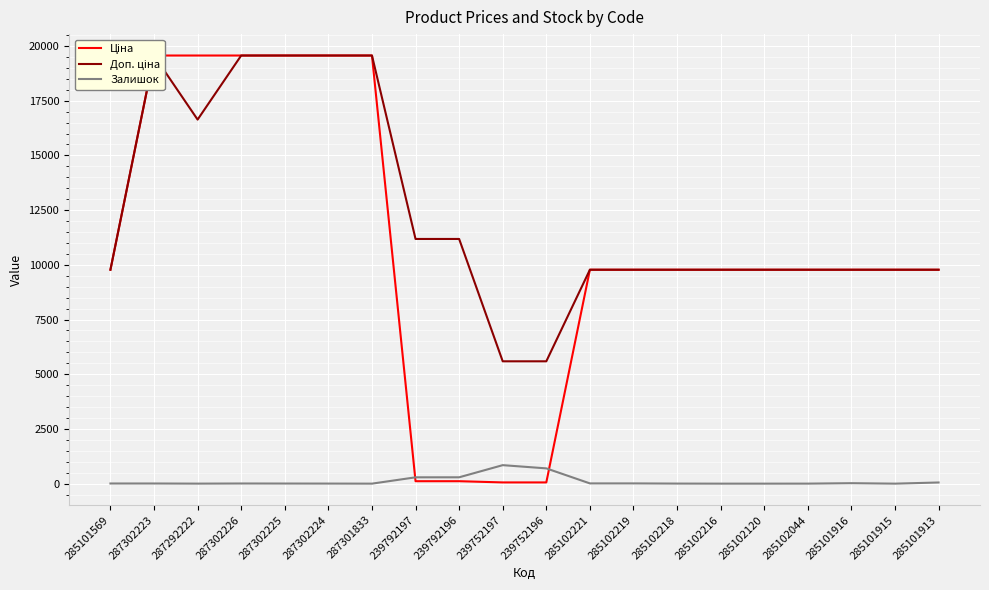

Rank the series by their maximum value, from lowest to highest.

Залишок, Ціна, Доп. ціна